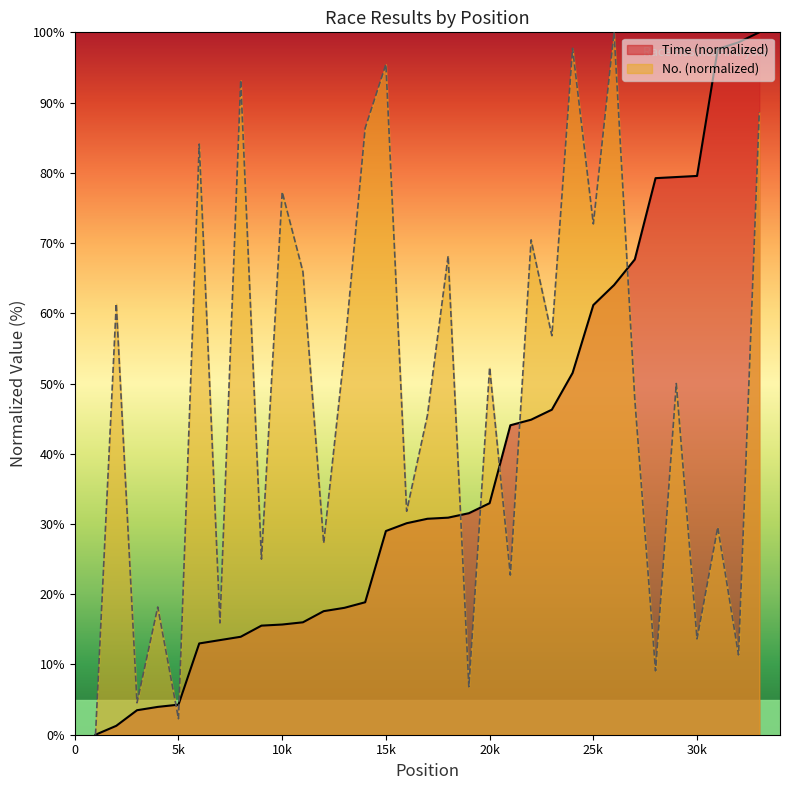

True or false: Time has a value of 18.1 at 13.

True